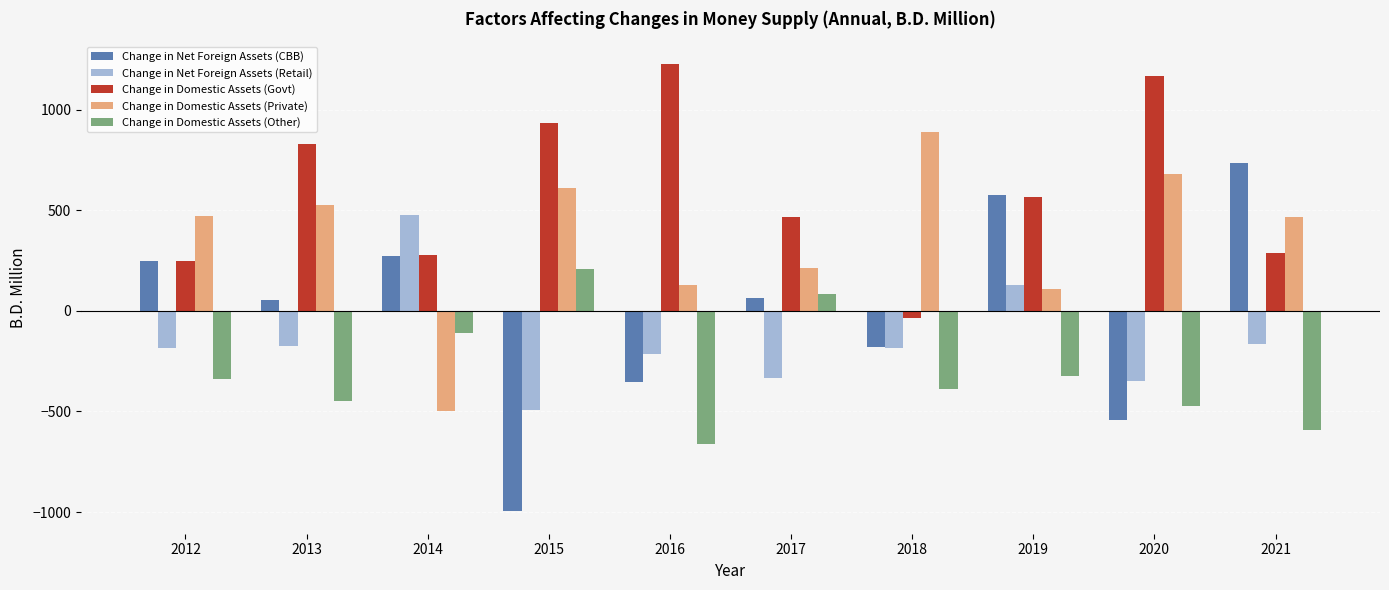

True or false: Change in Domestic Assets (Govt) has a value of 932.8 at 2015.

True